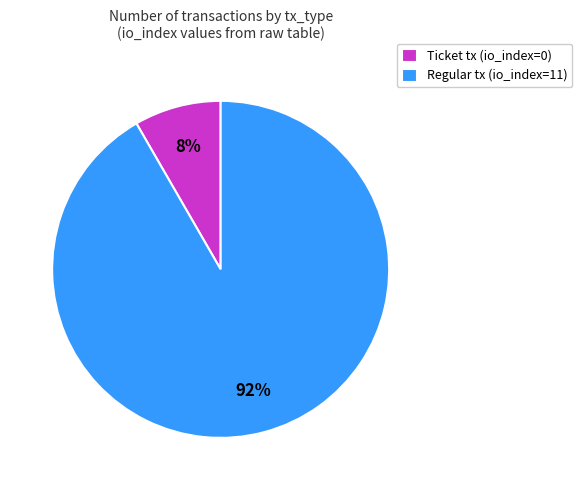

Which category accounts for the majority?

Regular tx (io_index=11)